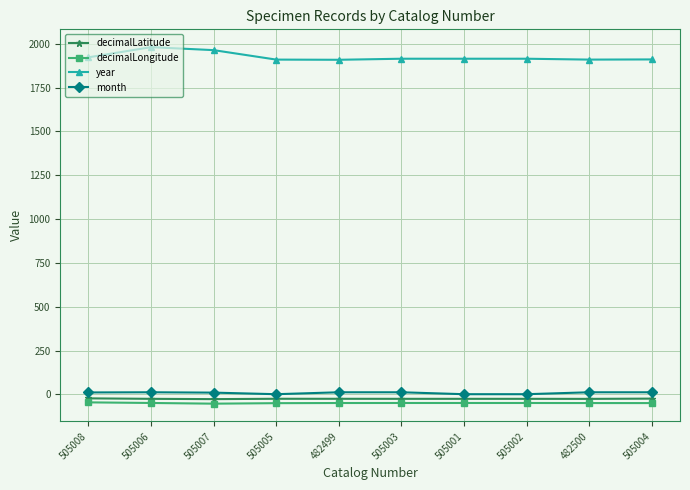

What is the value of the decimalLongitude point at the 2nd from the left?

-49.1